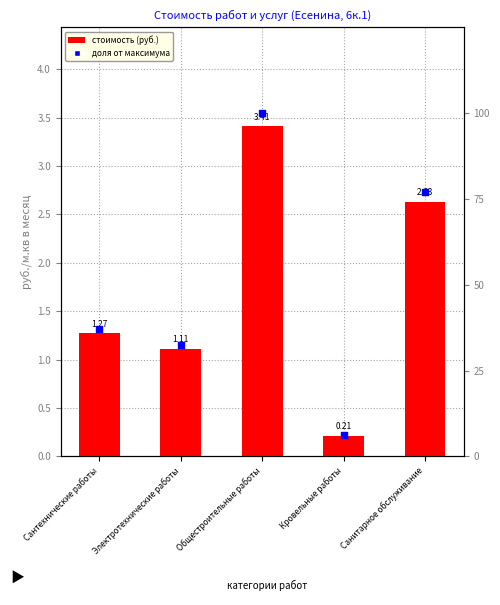

Approximately how many times larger is the value at Общестроительные работы compared to Кровельные работы?

16.2